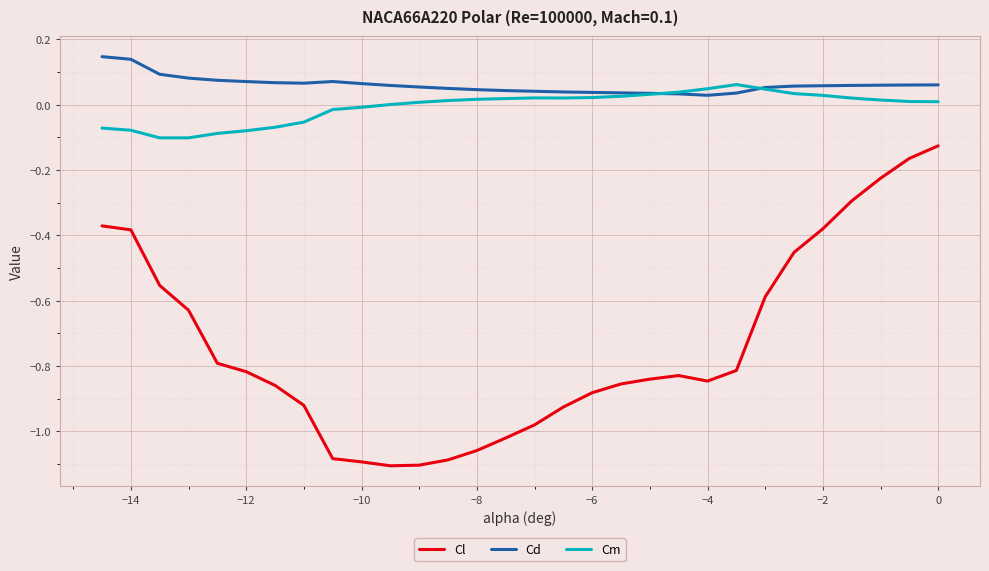

What are all the series names shown in the legend?

Cl, Cd, Cm